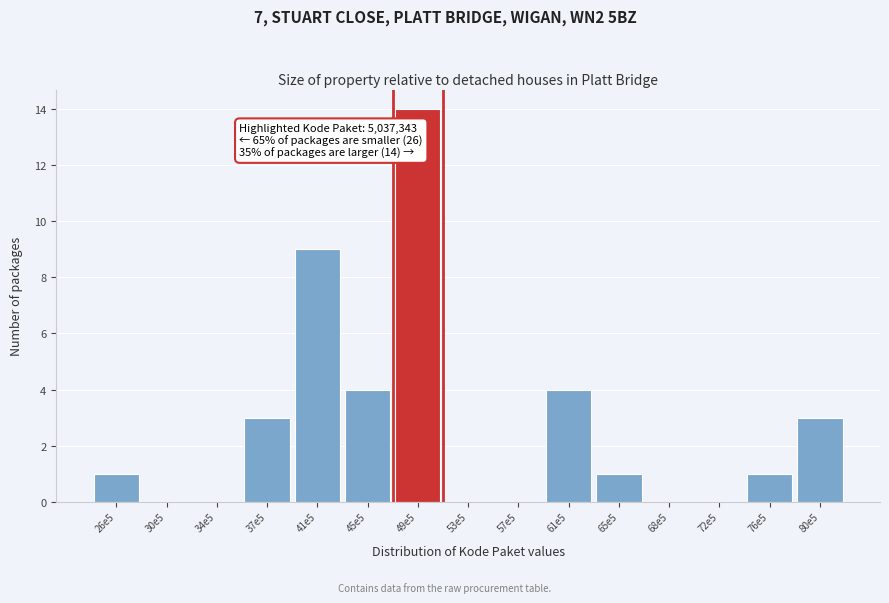

Reading left to right, list all the values displayed in this chart.

26e5=1	30e5=0	34e5=0	37e5=3	41e5=9	45e5=4	49e5=14	53e5=0	57e5=0	61e5=4	65e5=1	68e5=0	72e5=0	76e5=1	80e5=3